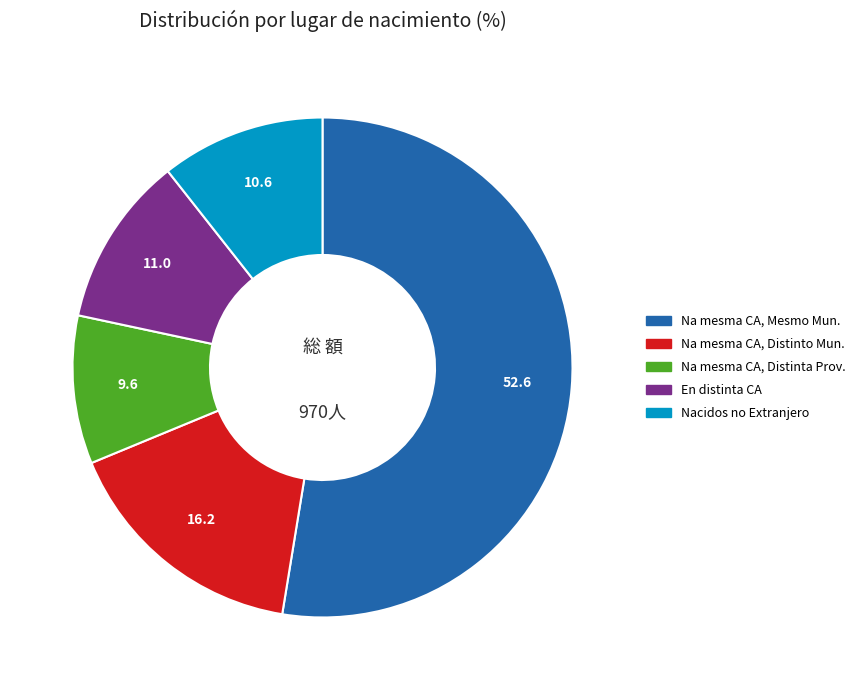

How many segments does this pie chart have?

5